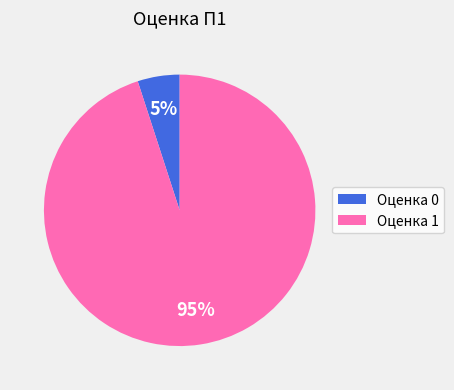

Does Оценка 0 account for over 50% of the chart?

No